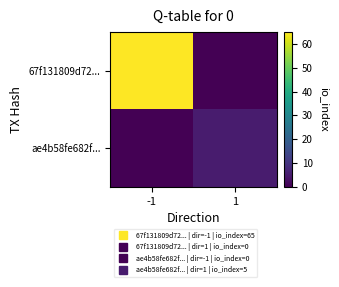

Reading left to right, extract all data points from this chart.

67f131809d72...: -1=65	1=0
ae4b58fe682f...: -1=0	1=5